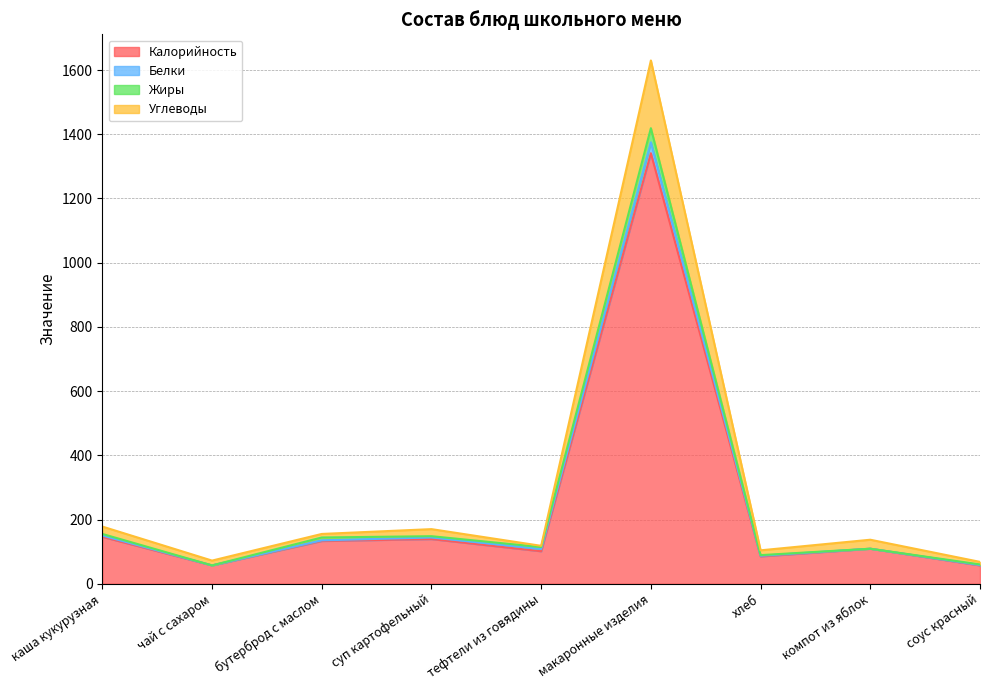

The Жиры series shows 144 at суп картофельный. True or false?

True